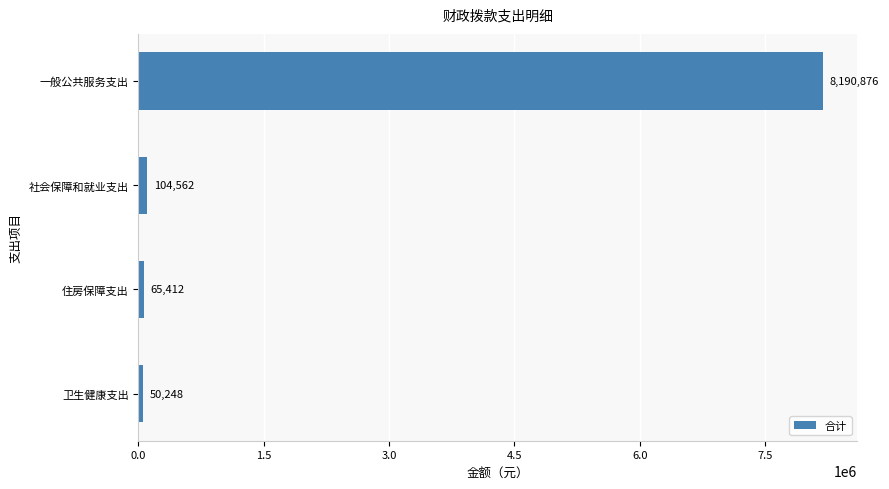

Where is the data nearest to the value 4120562?

社会保障和就业支出